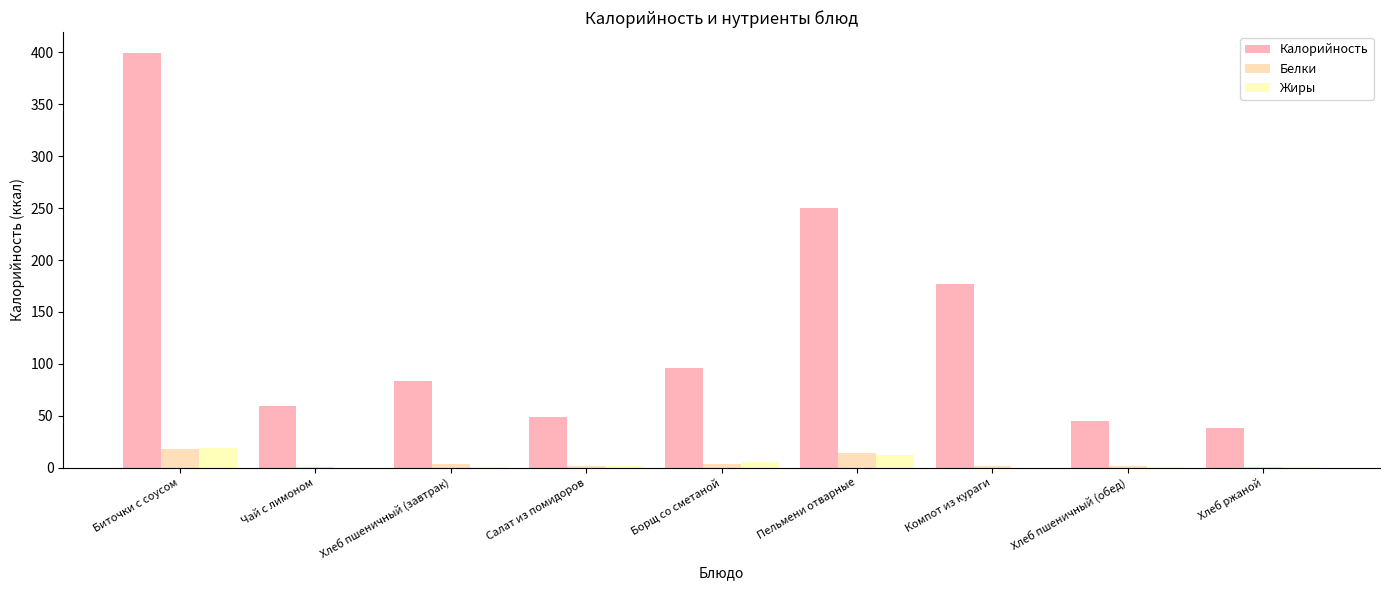

The Жиры series shows 0.4 at Хлеб пшеничный (завтрак). True or false?

False